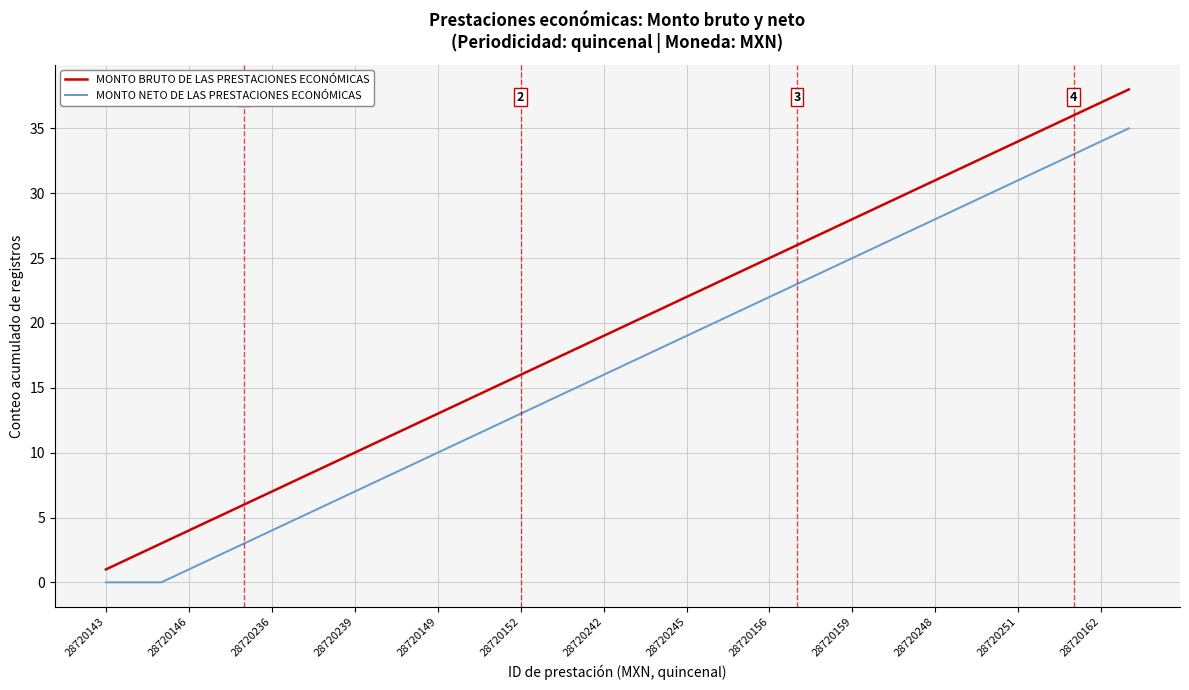

Which series has the widest spread of values?

MONTO BRUTO DE LAS PRESTACIONES ECONÓMICAS